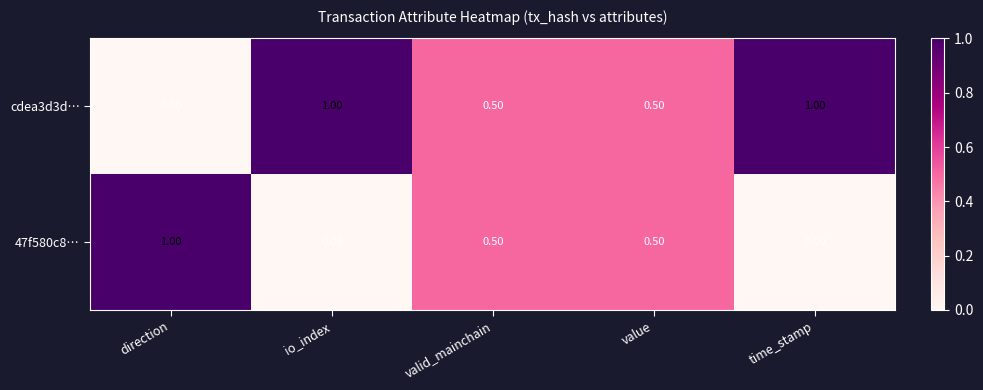

What is the spread (max minus min) of values at direction?

1.0